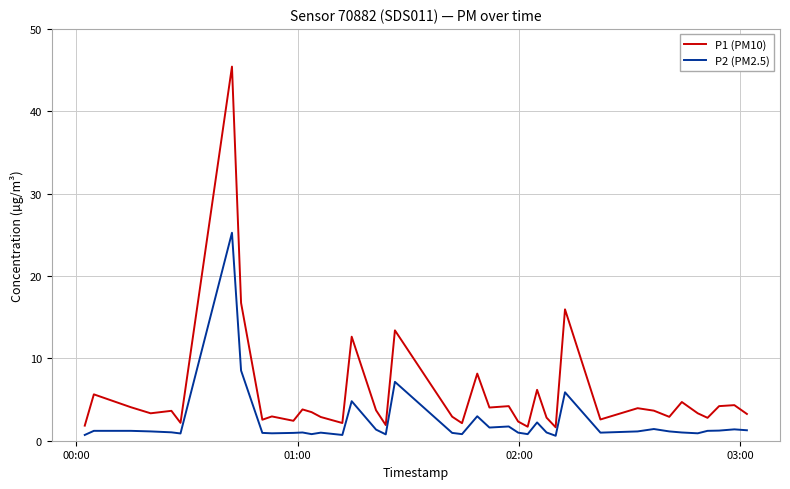

Which series has the largest range (max minus min)?

P1 (PM10)